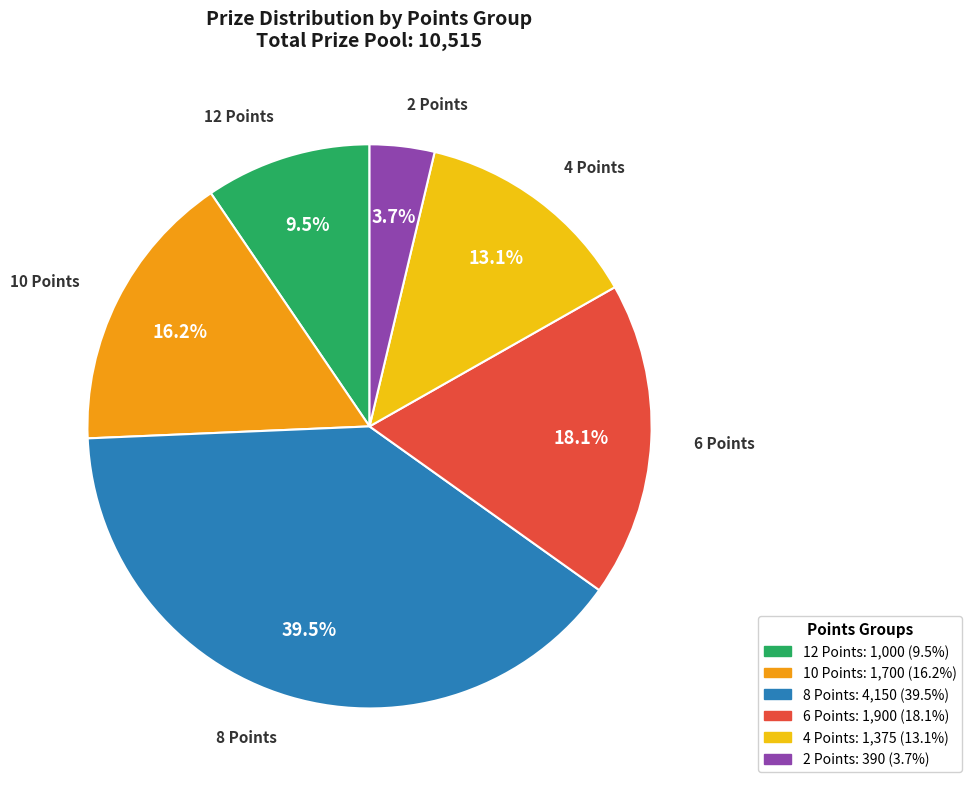

Does any single category account for the majority?

No